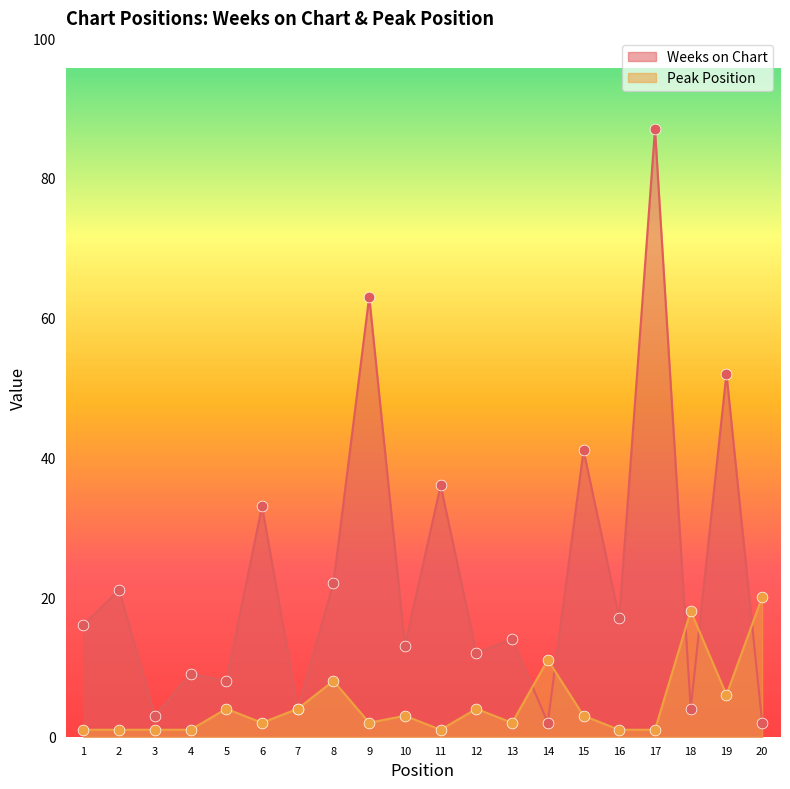

At which category is the sum across all series the highest?

17